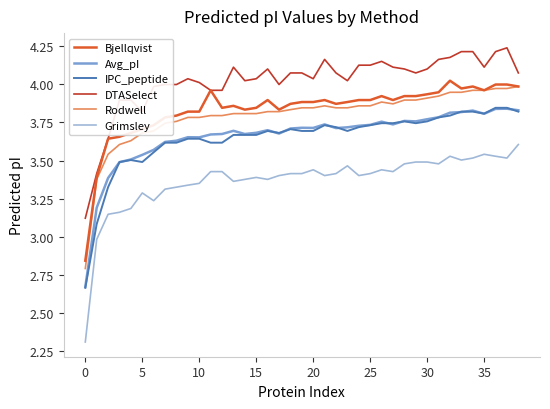

True or false: DTASelect and Rodwell cross at least once.

False